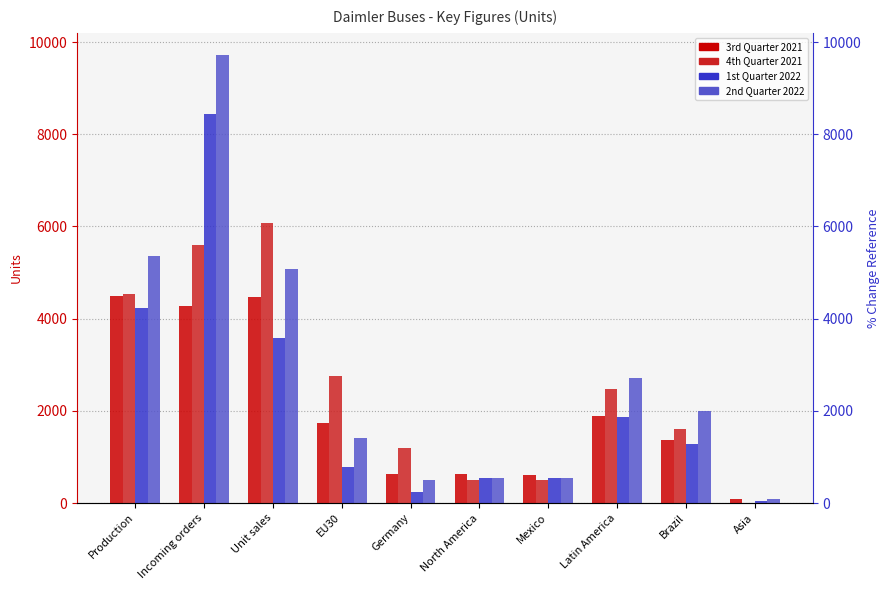

List the series in order of their peak value, highest first.

2nd Quarter 2022, 1st Quarter 2022, 4th Quarter 2021, 3rd Quarter 2021